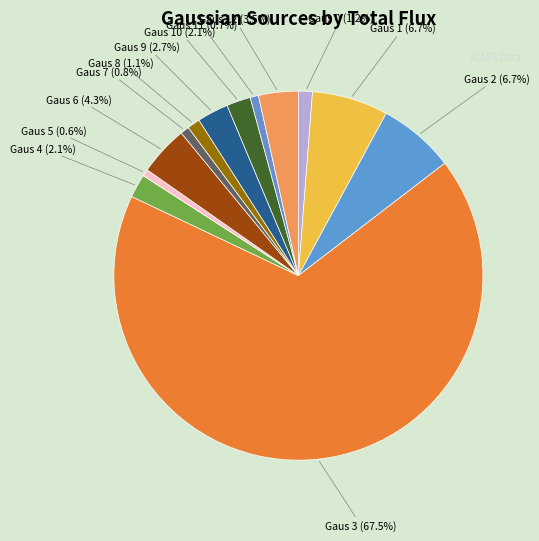

What is the largest slice in the pie chart?

Gaus 3